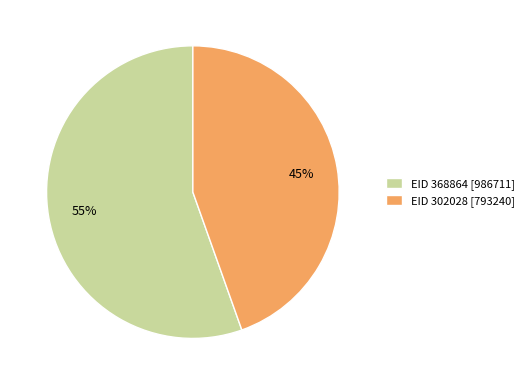

To the nearest percent, what is the combined percentage of EID 368864 [986711] and EID 302028 [793240]?

100%